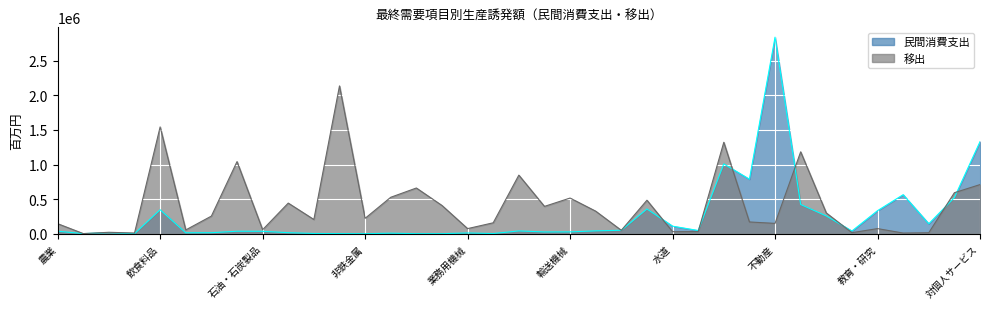

What are all the series names shown in the legend?

民間消費支出, 移出